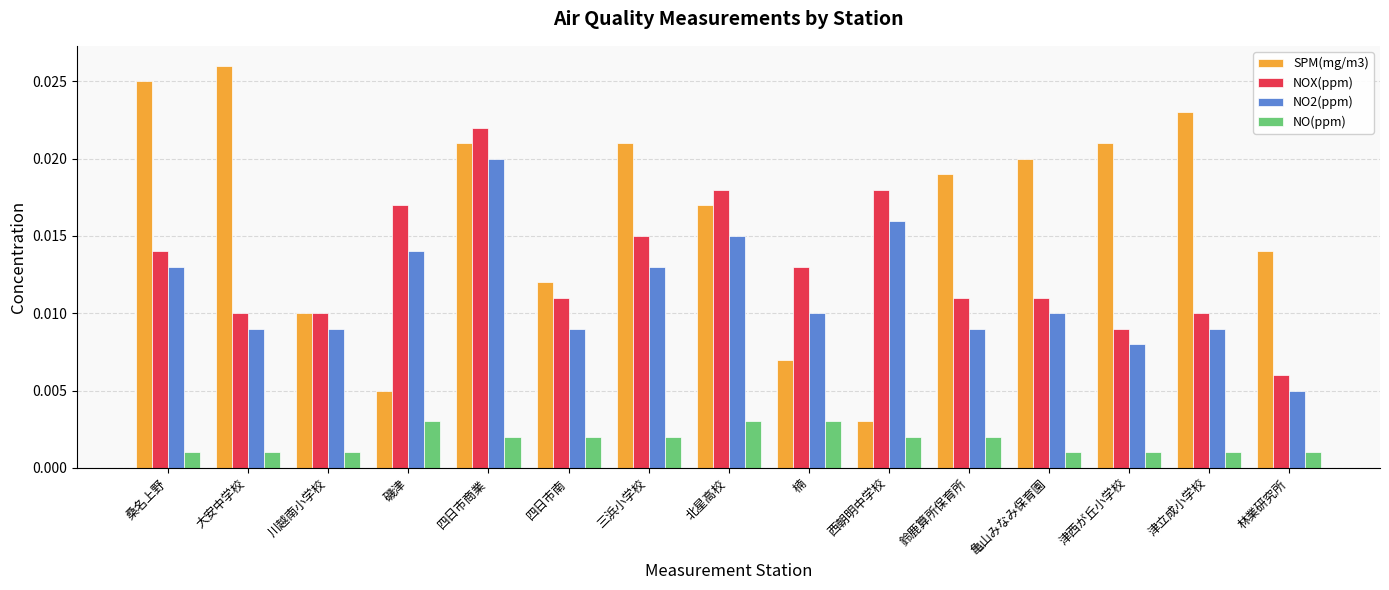

List the series in order of their peak value, lowest first.

NO(ppm), NO2(ppm), NOX(ppm), SPM(mg/m3)